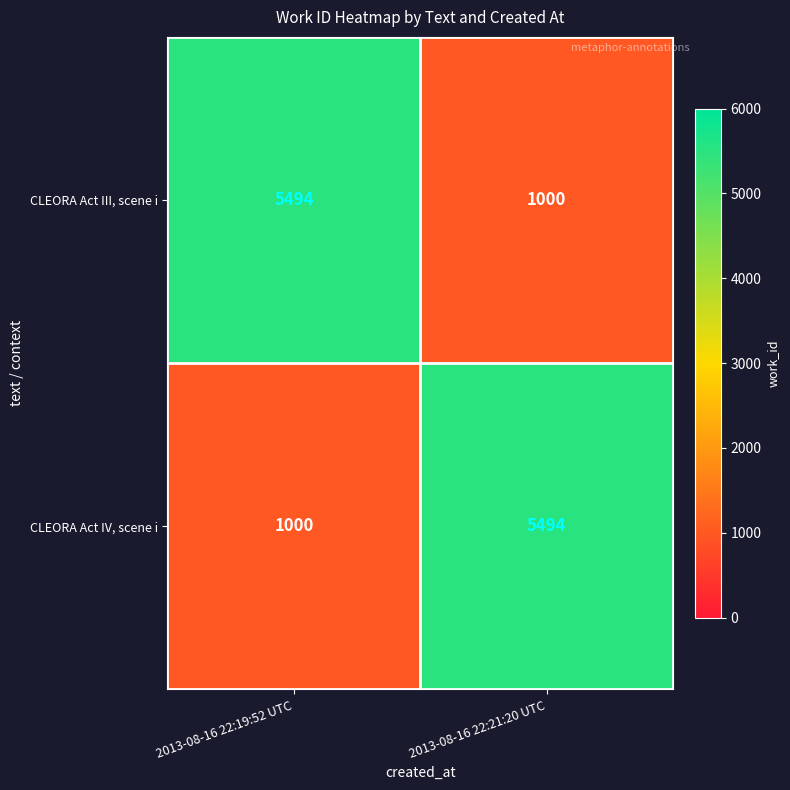

Reading right to left, transcribe all the data shown in this chart.

CLEORA Act III, scene i: 1000	5494
CLEORA Act IV, scene i: 5494	1000